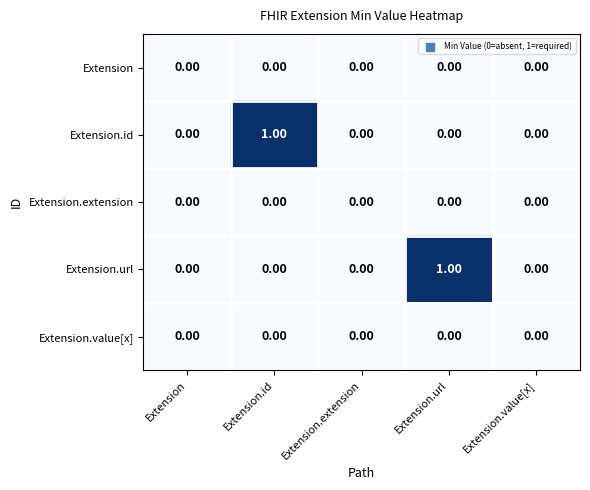

Which category has the highest value in the Extension.id series?

Extension.id